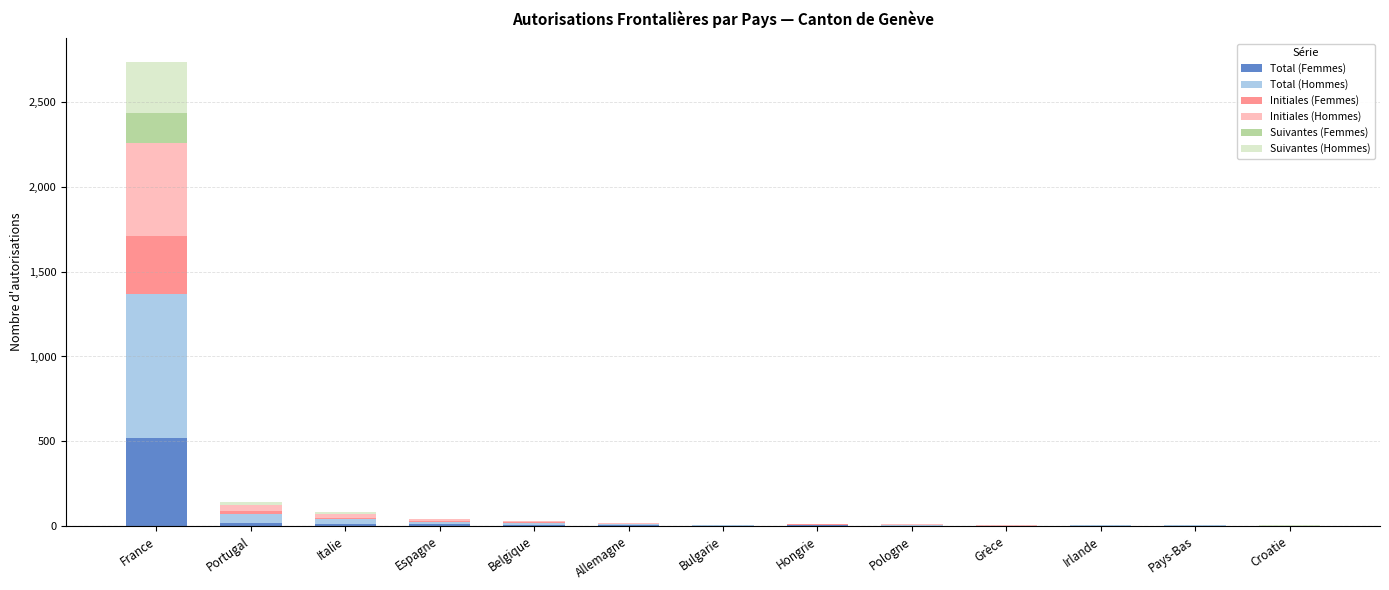

What is the maximum value for Total (Femmes)?

519